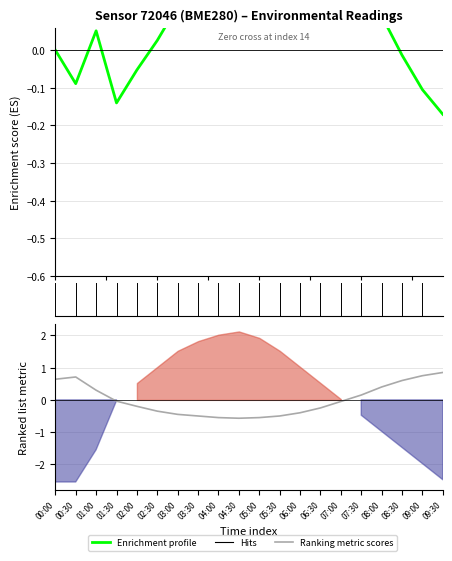

Is this an area chart (filled region under the line)?

No